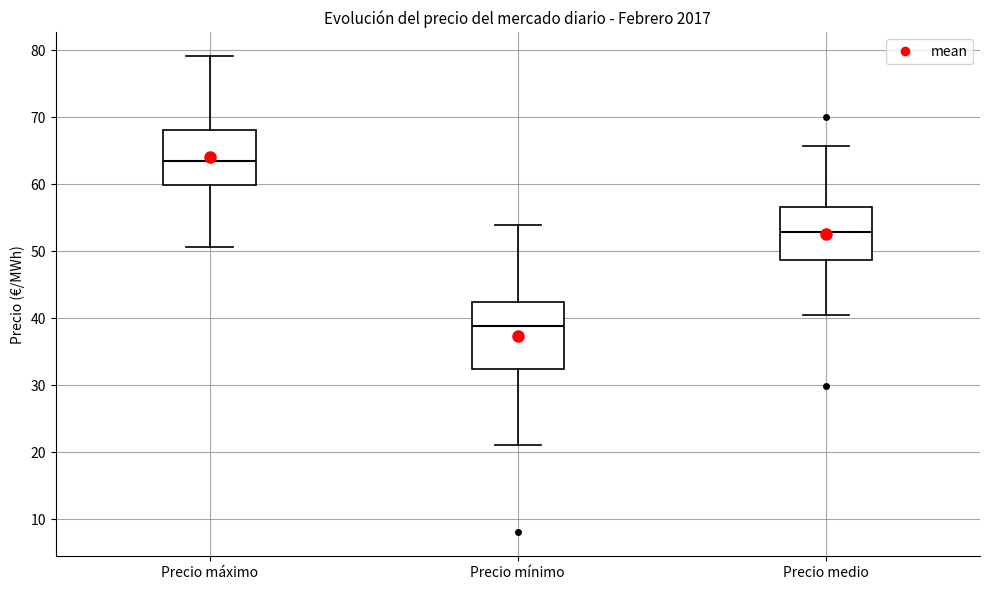

Which box has the lowest median line?

Precio mínimo